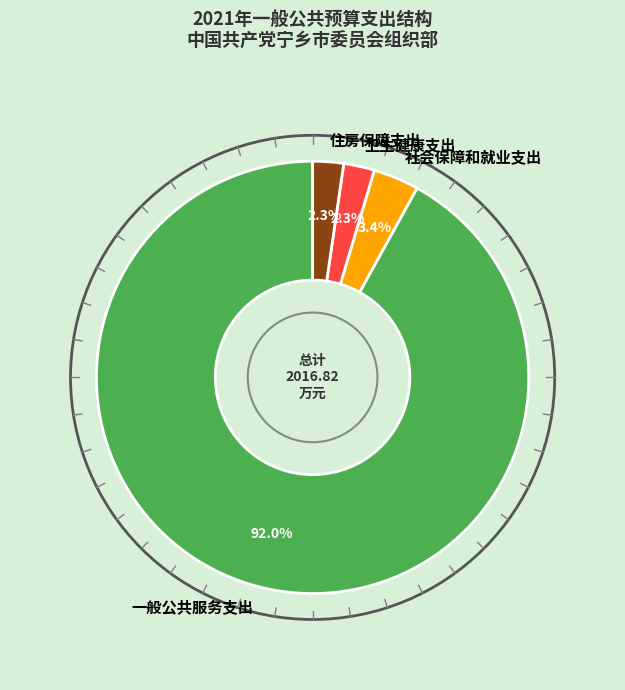

To the nearest percent, what portion does 卫生健康支出 represent?

2%